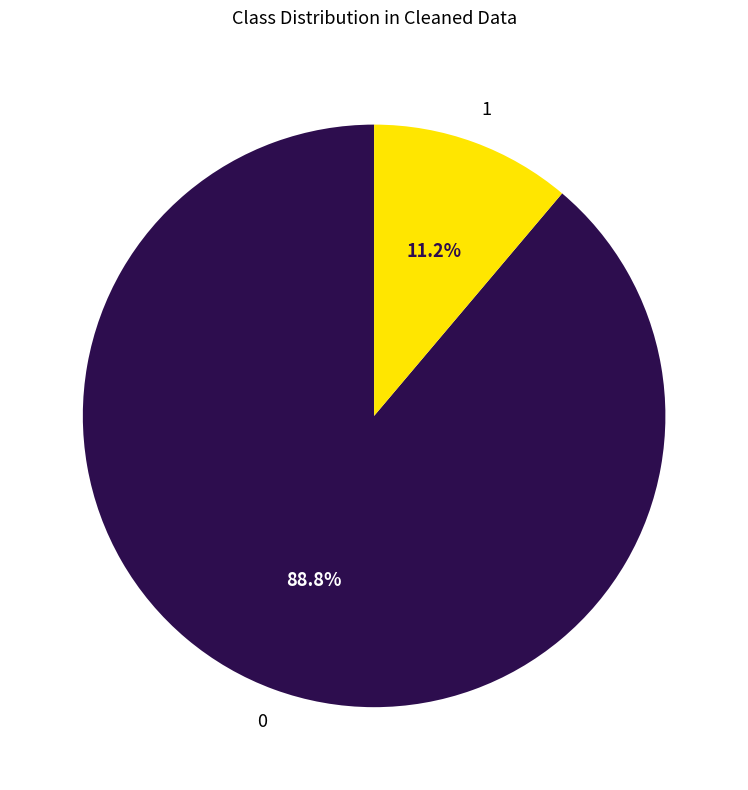

How many segments does this pie chart have?

2